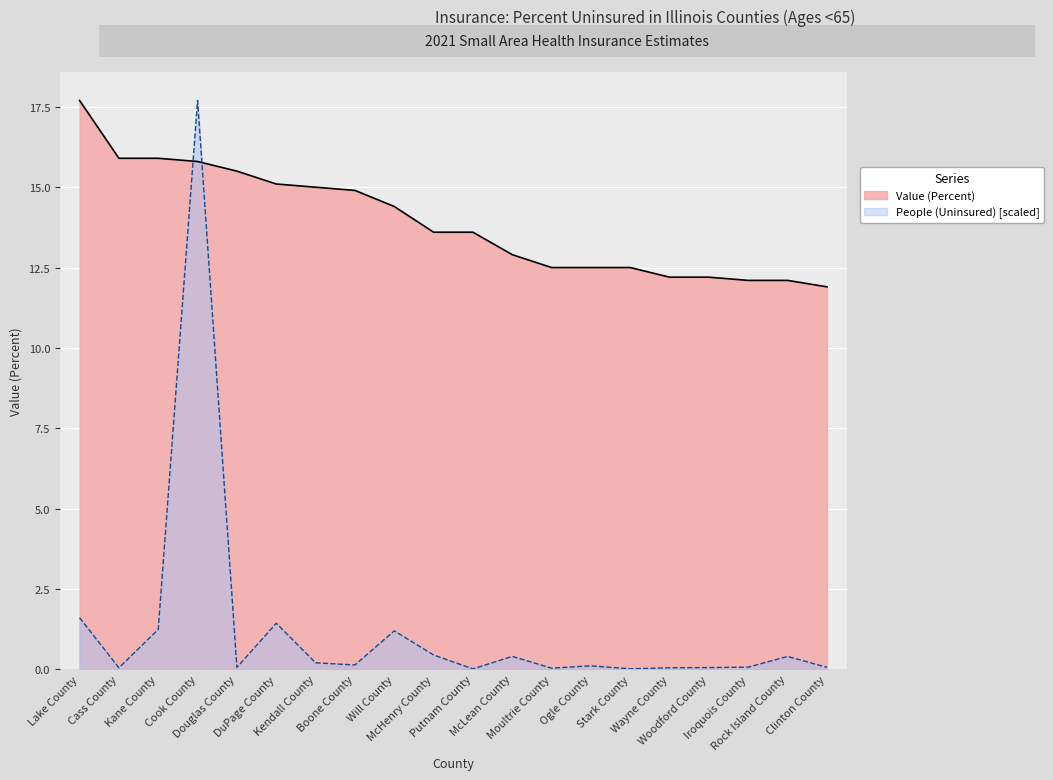

How many series are shown in this chart?

2